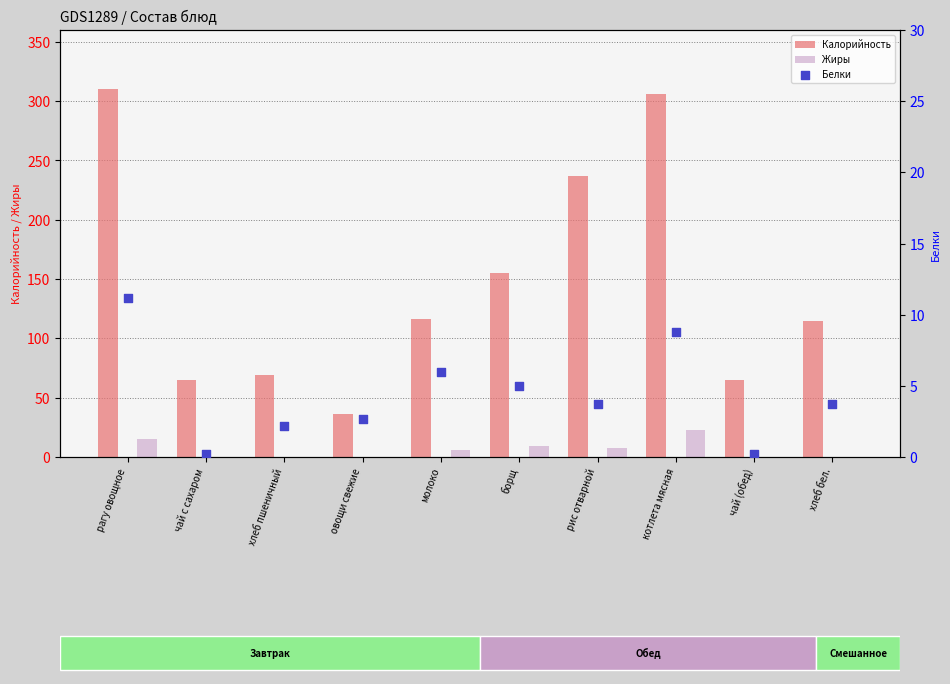

What are all the series names shown in the legend?

Калорийность, Жиры, Белки